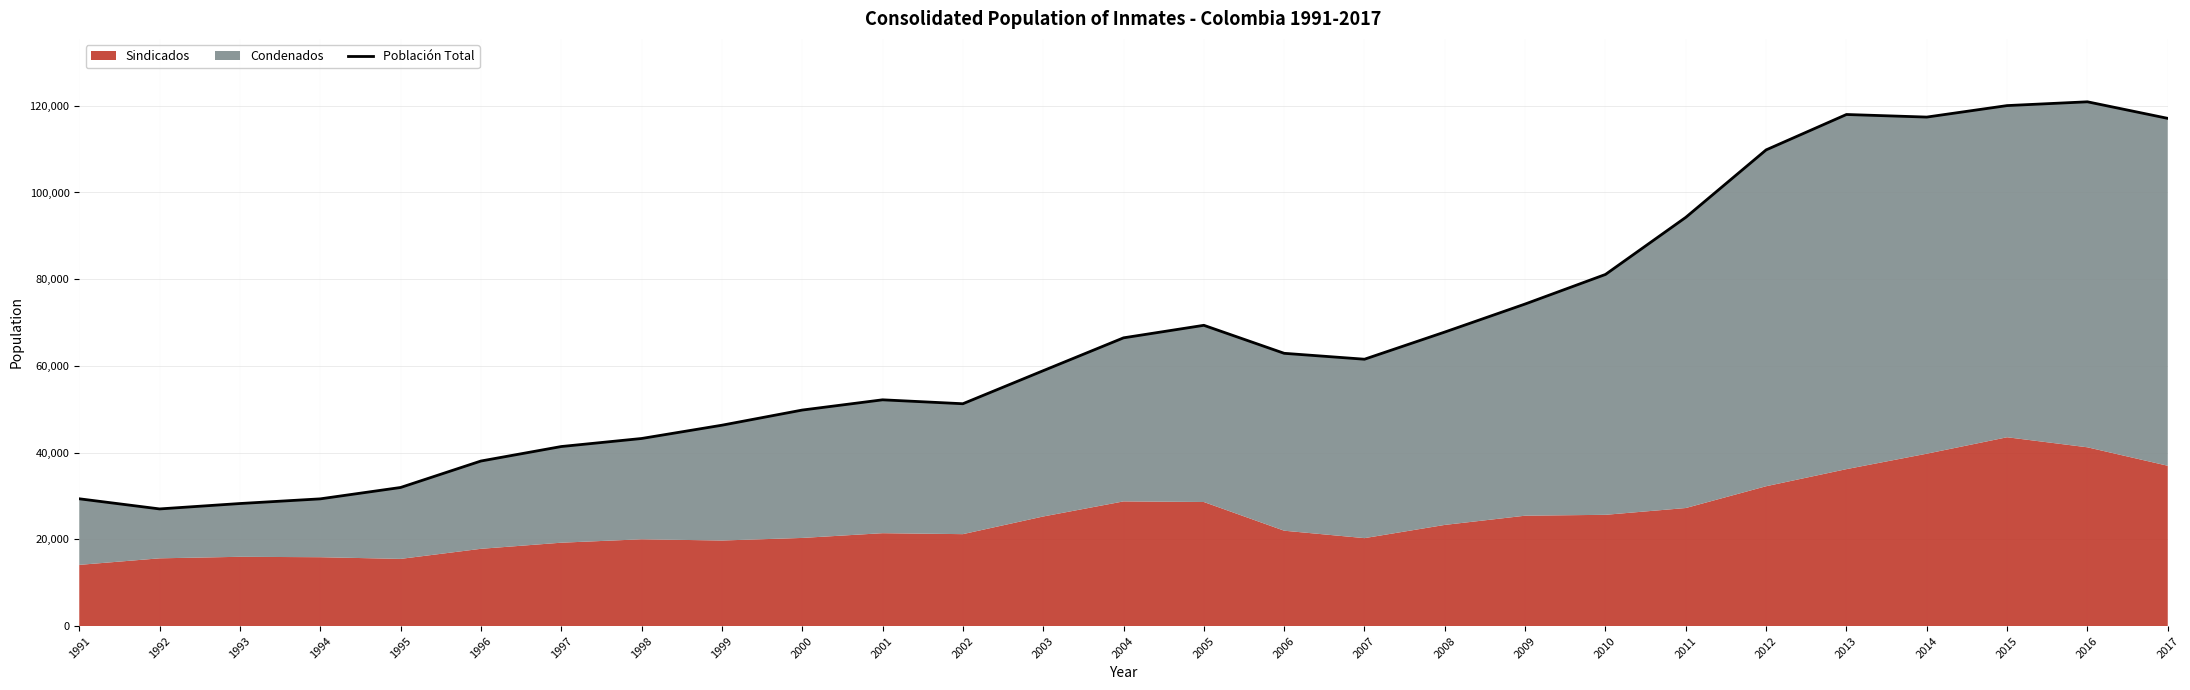

Which label corresponds to the smallest value in the chart?

1992